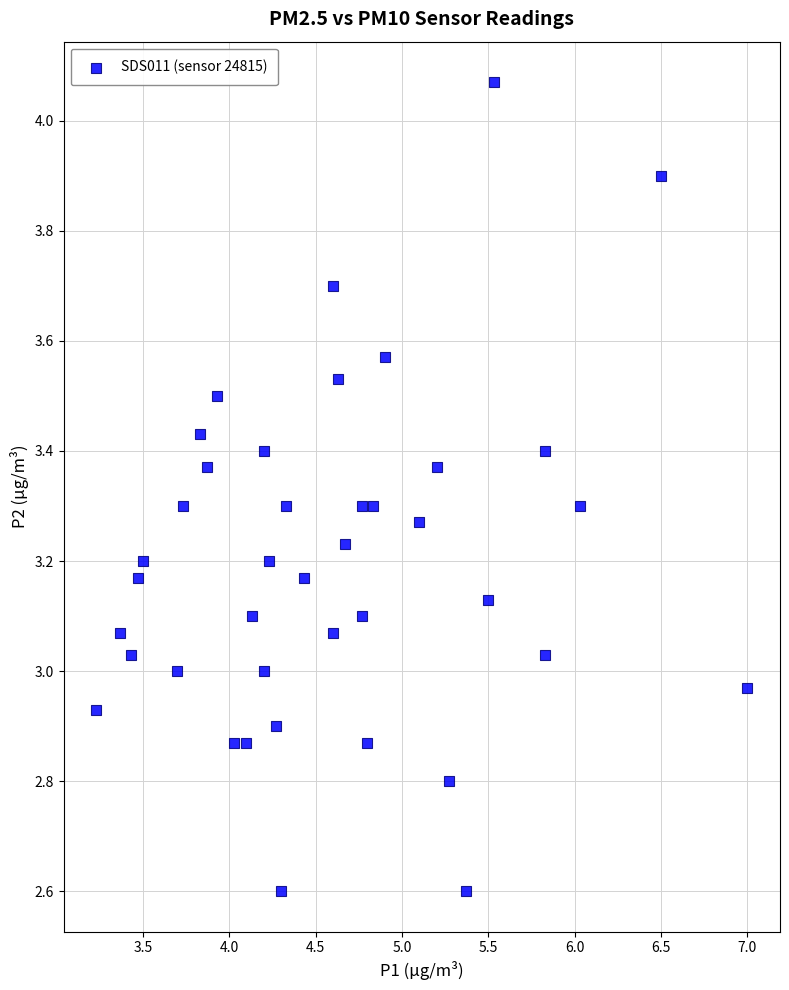

What is the range of Y values (max minus min)?

1.5